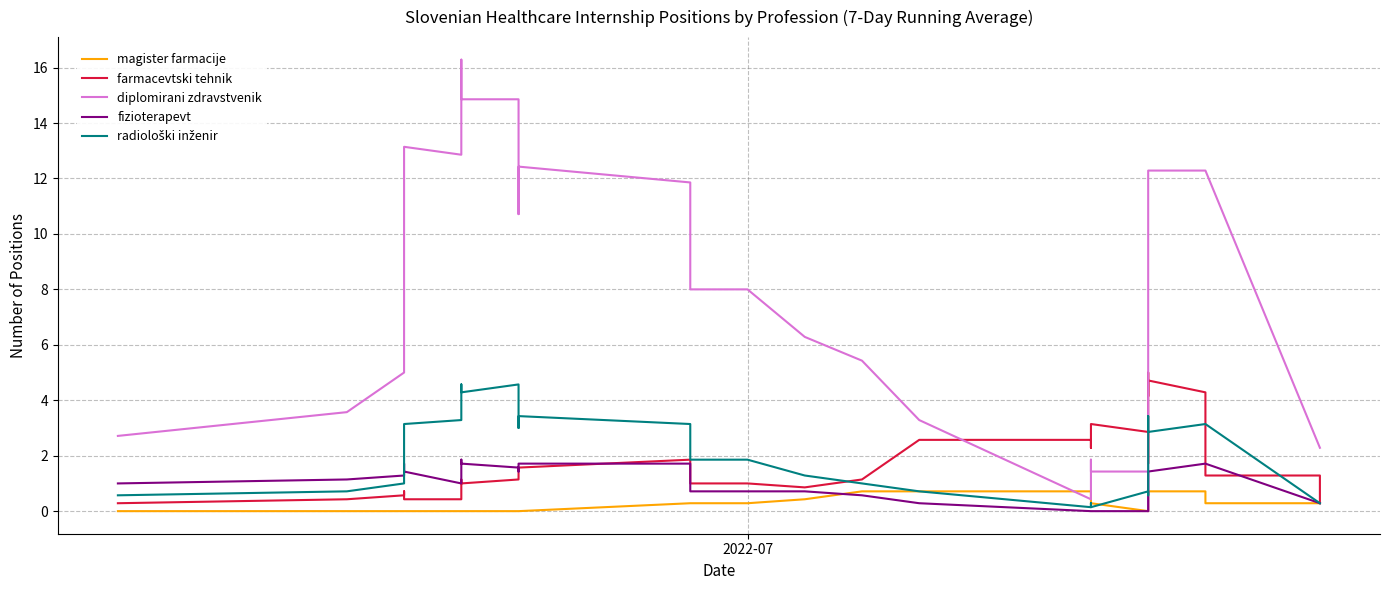

Which series has the widest spread of values?

diplomirani zdravstvenik